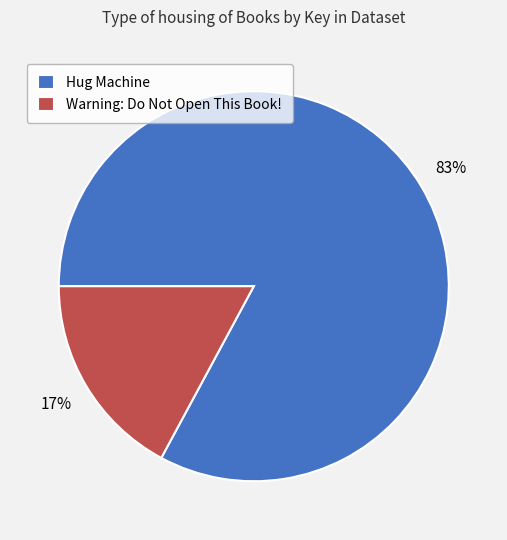

Does any single category account for the majority?

Yes